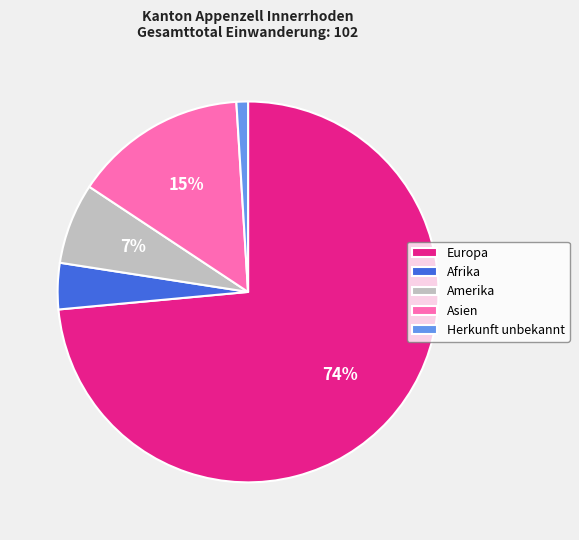

The Asien slice represents 2% of the pie. True or false?

False